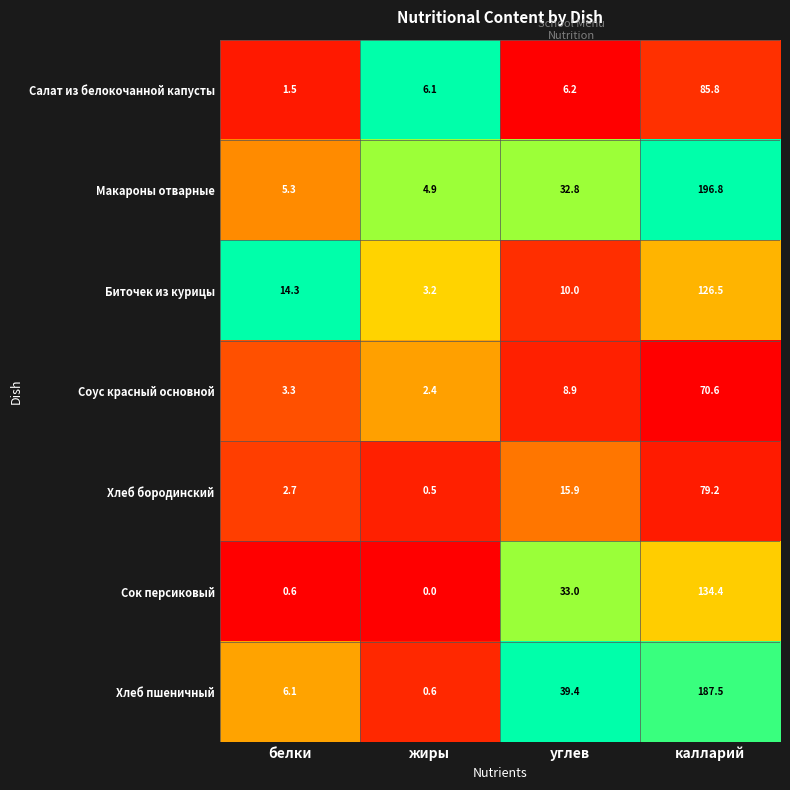

Reading left to right, extract all data points from this chart.

Салат из белокочанной капусты: белки=1.5	жиры=6.1	углев=6.2	калларий=85.8
Макароны отварные: белки=5.3	жиры=4.9	углев=32.8	калларий=196.8
Биточек из курицы: белки=14.3	жиры=3.2	углев=10.0	калларий=126.5
Соус красный основной: белки=3.3	жиры=2.4	углев=8.9	калларий=70.6
Хлеб бородинский: белки=2.7	жиры=0.5	углев=15.9	калларий=79.2
Сок персиковый: белки=0.6	жиры=0.0	углев=33.0	калларий=134.4
Хлеб пшеничный: белки=6.1	жиры=0.6	углев=39.4	калларий=187.5